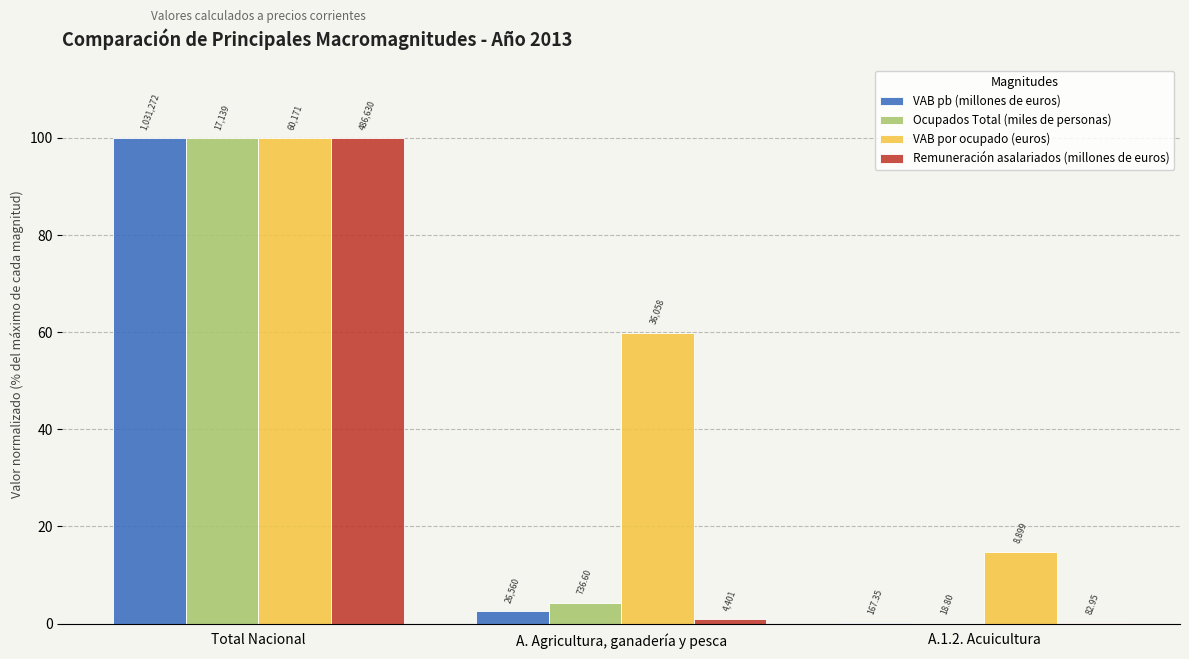

At which label is Remuneración asalariados (millones de euros) closest to 50?

A. Agricultura, ganadería y pesca